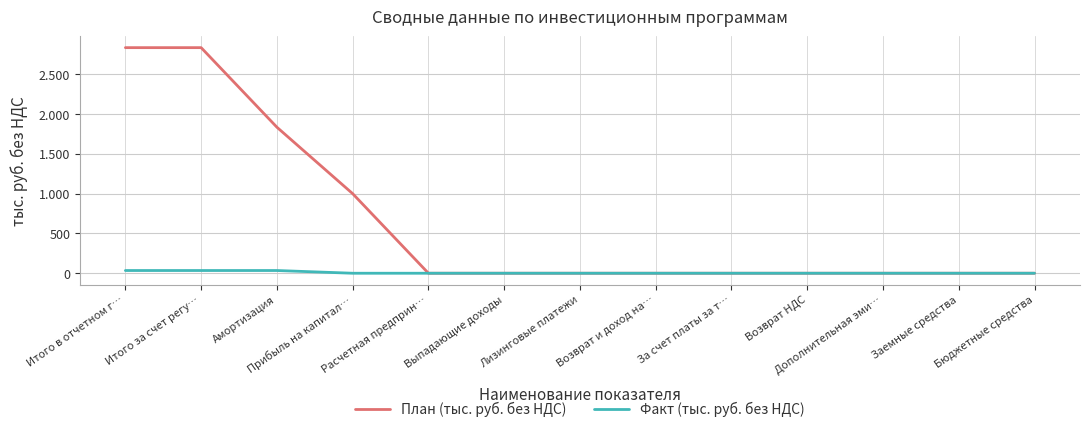

Which category has the highest value across all series?

Итого в отчетном г…